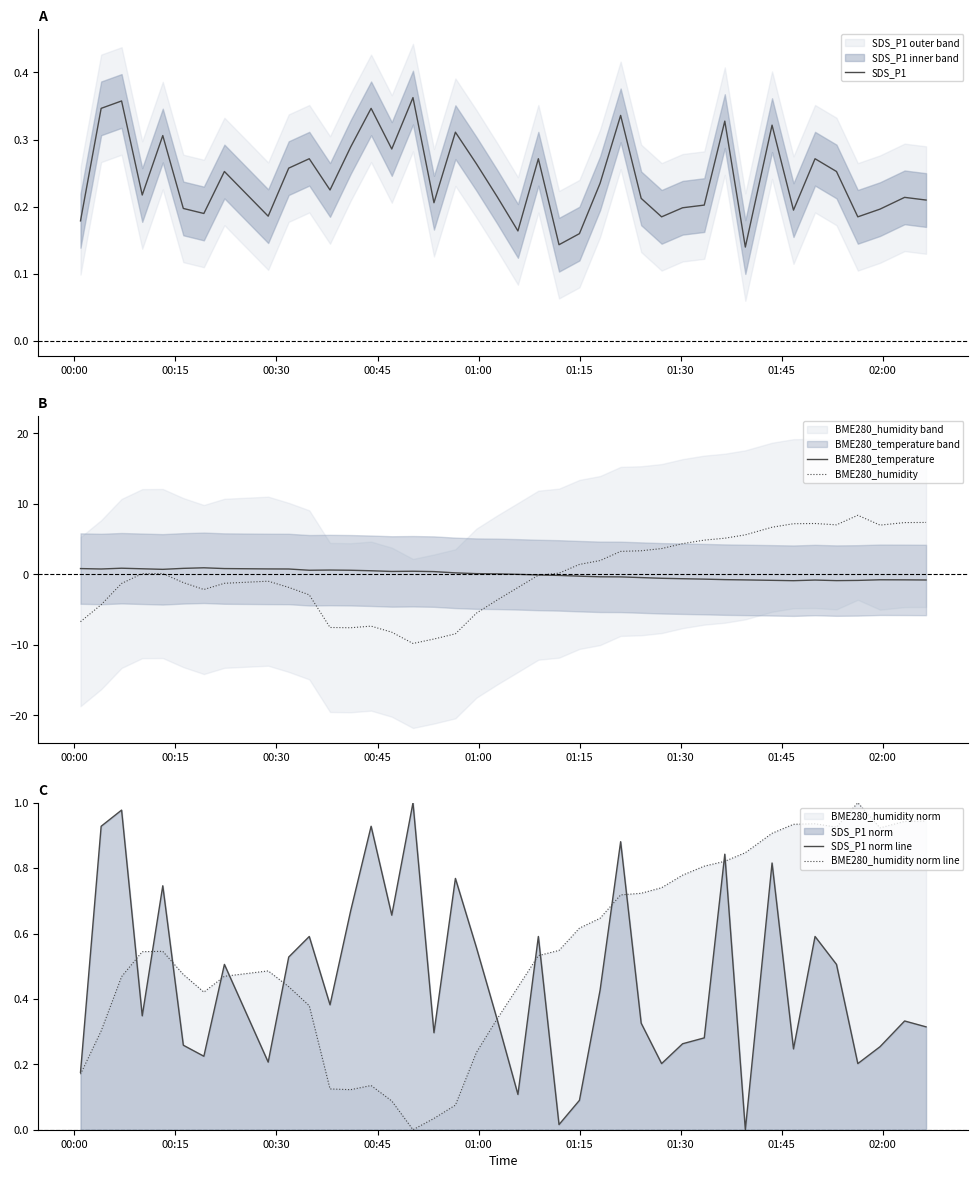

What is the highest value of the BME280_humidity series?

8.4